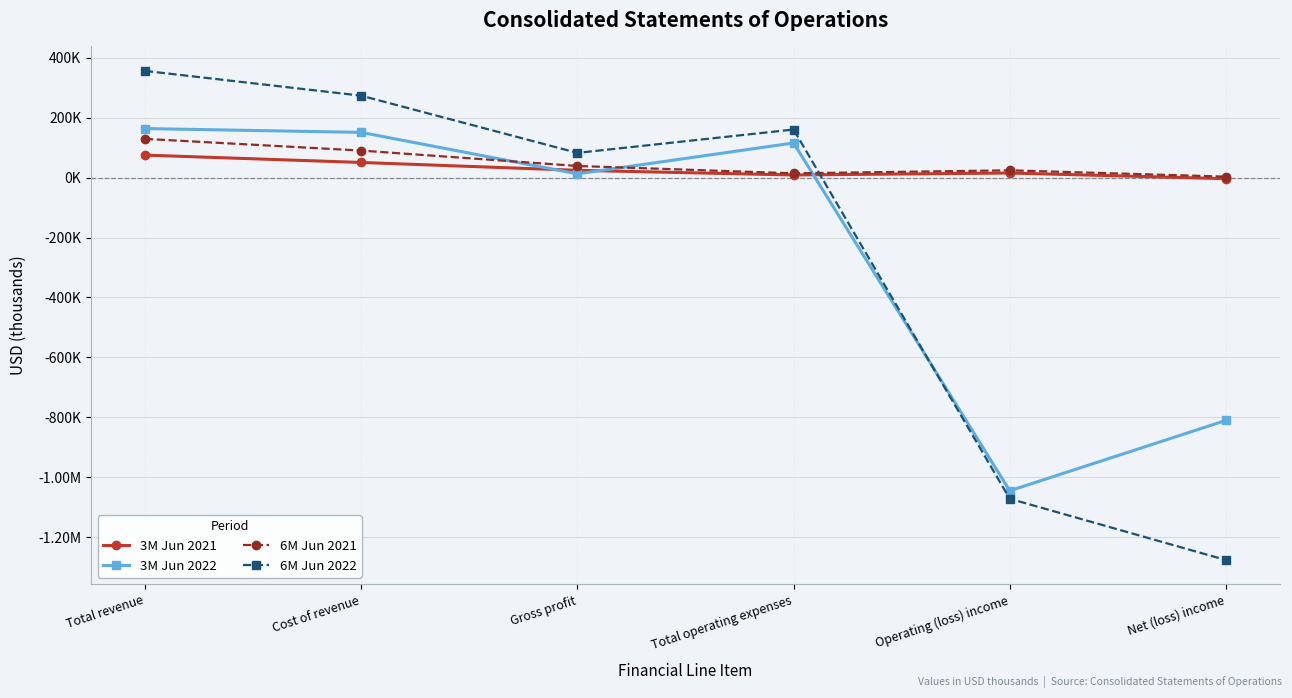

Does the chart have visible grid lines?

Yes